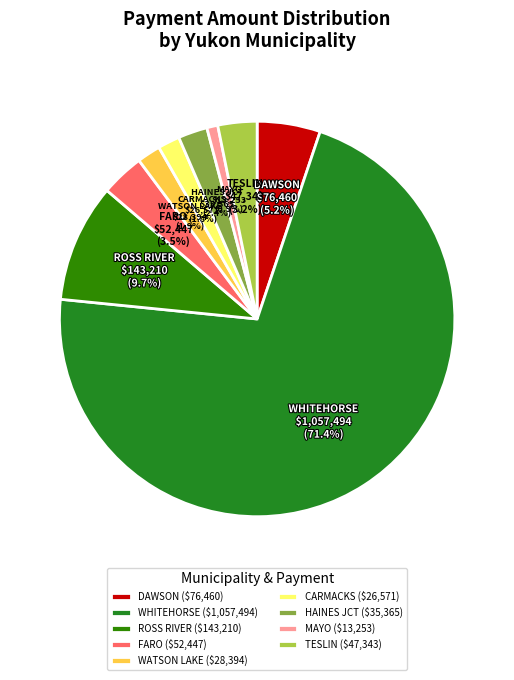

How many slices are in this pie chart?

9